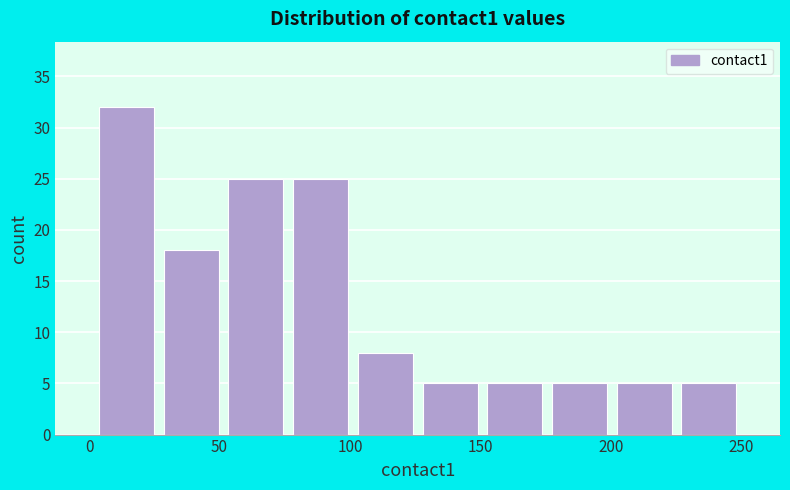

Over which range of the x-axis is the bar tallest?

0 to 25